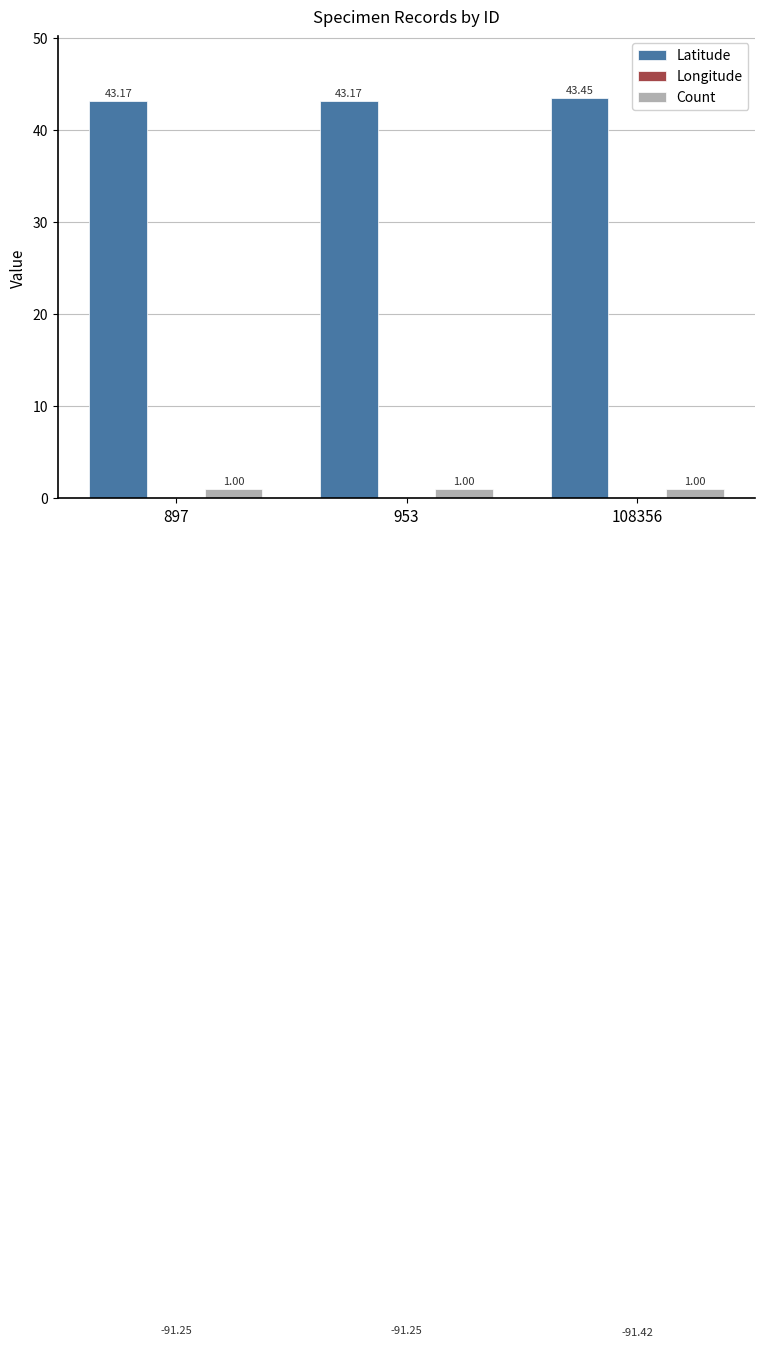

Where is Count nearest to the value 1?

897